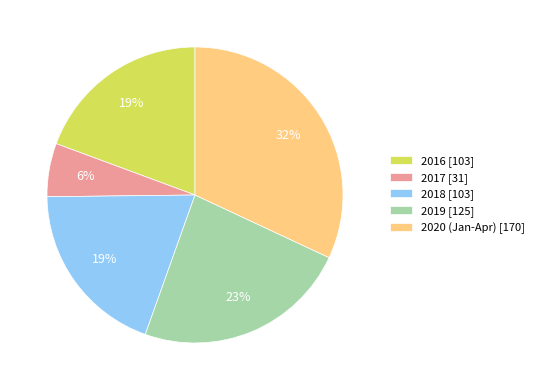

Is there any slice that represents more than half of the pie?

No